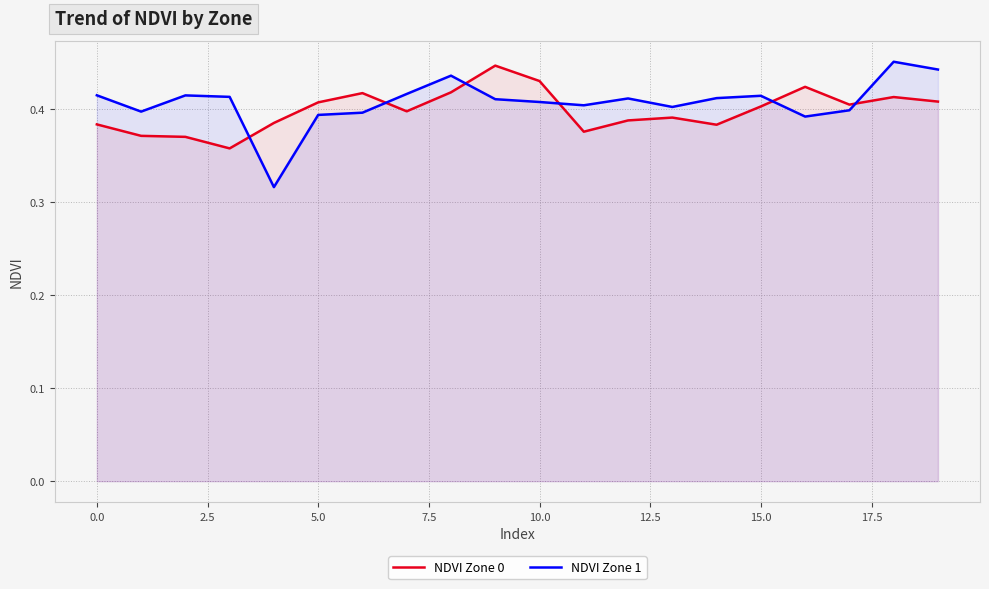

True or false: NDVI Zone 0 and NDVI Zone 1 intersect in this chart.

True